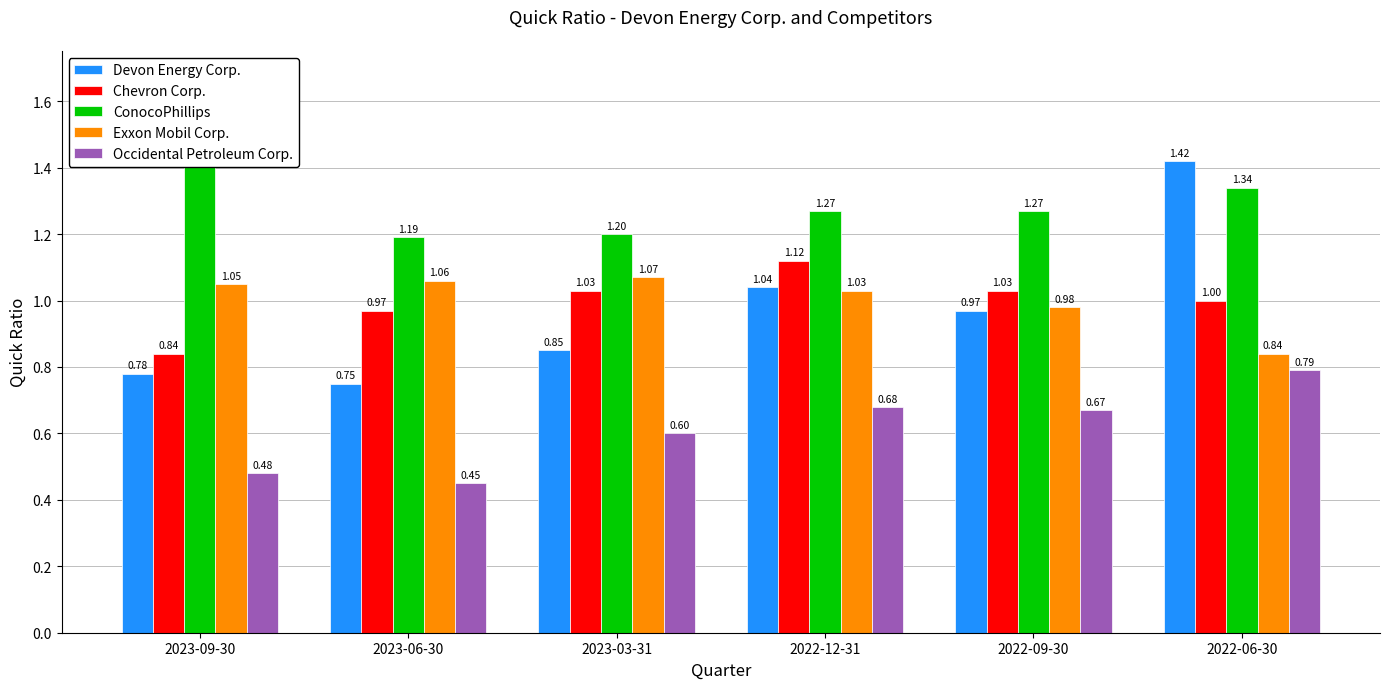

Reading left to right, extract all data points from this chart.

Devon Energy Corp.: 2023-09-30=0.8	2023-06-30=0.8	2023-03-31=0.8	2022-12-31=1.0	2022-09-30=1.0	2022-06-30=1.4
Chevron Corp.: 2023-09-30=0.8	2023-06-30=1.0	2023-03-31=1.0	2022-12-31=1.1	2022-09-30=1.0	2022-06-30=1.0
ConocoPhillips: 2023-09-30=1.5	2023-06-30=1.2	2023-03-31=1.2	2022-12-31=1.3	2022-09-30=1.3	2022-06-30=1.3
Exxon Mobil Corp.: 2023-09-30=1.1	2023-06-30=1.1	2023-03-31=1.1	2022-12-31=1.0	2022-09-30=1.0	2022-06-30=0.8
Occidental Petroleum Corp.: 2023-09-30=0.5	2023-06-30=0.5	2023-03-31=0.6	2022-12-31=0.7	2022-09-30=0.7	2022-06-30=0.8